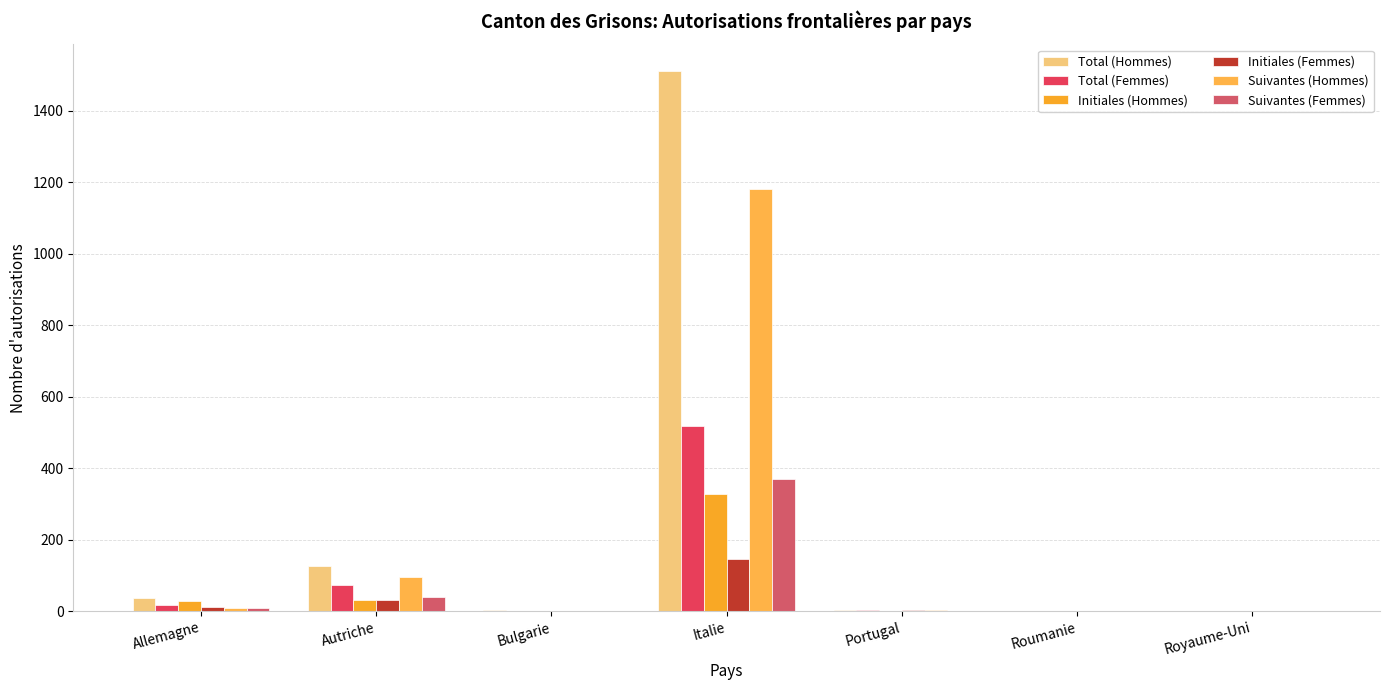

Reading left to right, transcribe all the data shown in this chart.

Total (Hommes): Allemagne=37	Autriche=128	Bulgarie=3	Italie=1510	Portugal=3	Roumanie=1	Royaume-Uni=1
Total (Femmes): Allemagne=19	Autriche=74	Bulgarie=0	Italie=517	Portugal=3	Roumanie=1	Royaume-Uni=1
Initiales (Hommes): Allemagne=28	Autriche=33	Bulgarie=1	Italie=328	Portugal=0	Roumanie=0	Royaume-Uni=0
Initiales (Femmes): Allemagne=11	Autriche=33	Bulgarie=0	Italie=146	Portugal=3	Roumanie=1	Royaume-Uni=1
Suivantes (Hommes): Allemagne=9	Autriche=95	Bulgarie=2	Italie=1182	Portugal=3	Roumanie=0	Royaume-Uni=1
Suivantes (Femmes): Allemagne=8	Autriche=41	Bulgarie=0	Italie=371	Portugal=0	Roumanie=0	Royaume-Uni=1